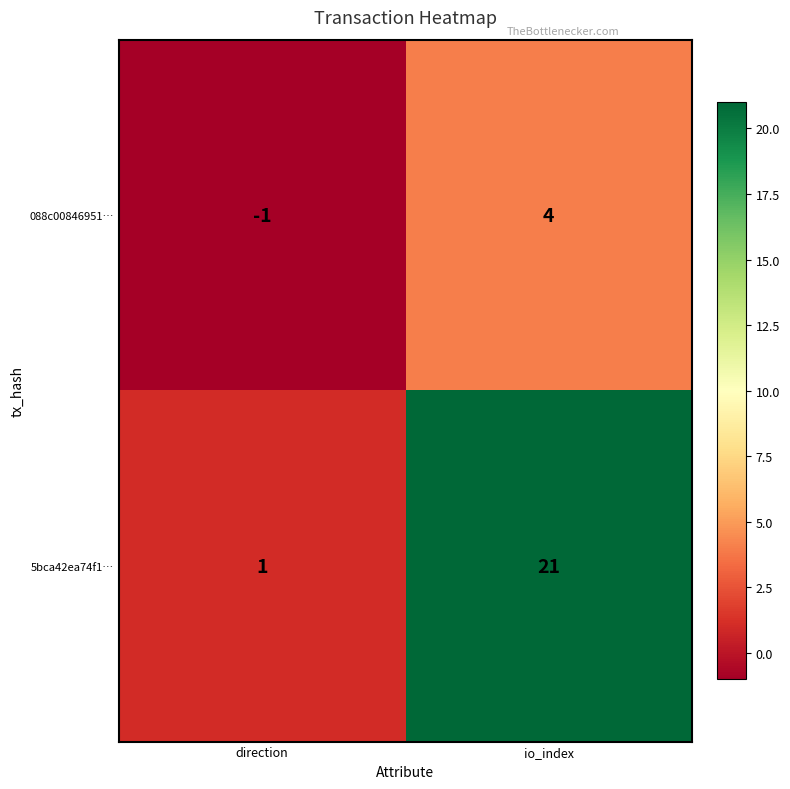

At which category does the chart reach its minimum across all series?

direction